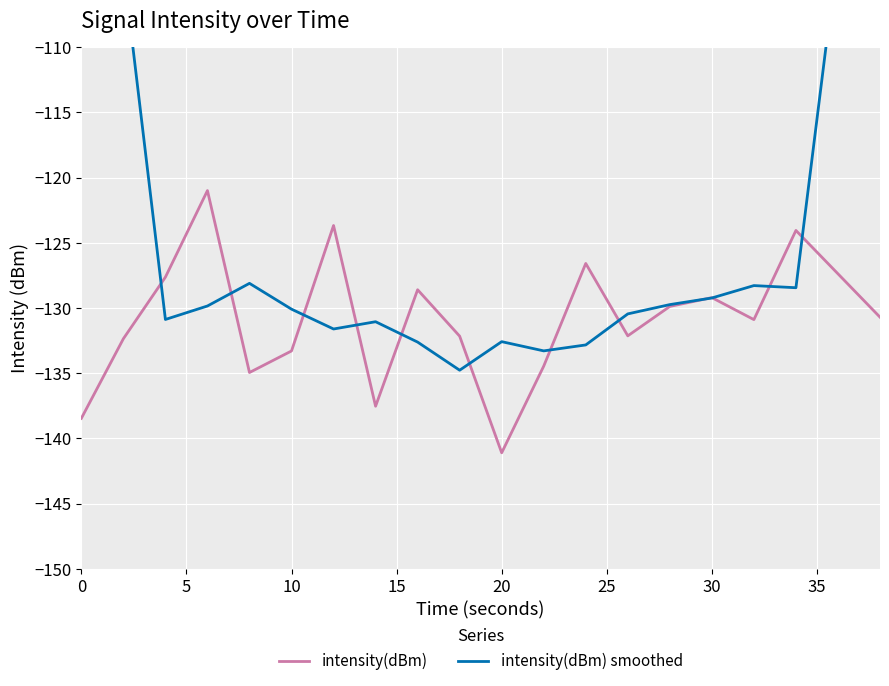

How many interior local valleys does the intensity(dBm) smoothed series have?

5